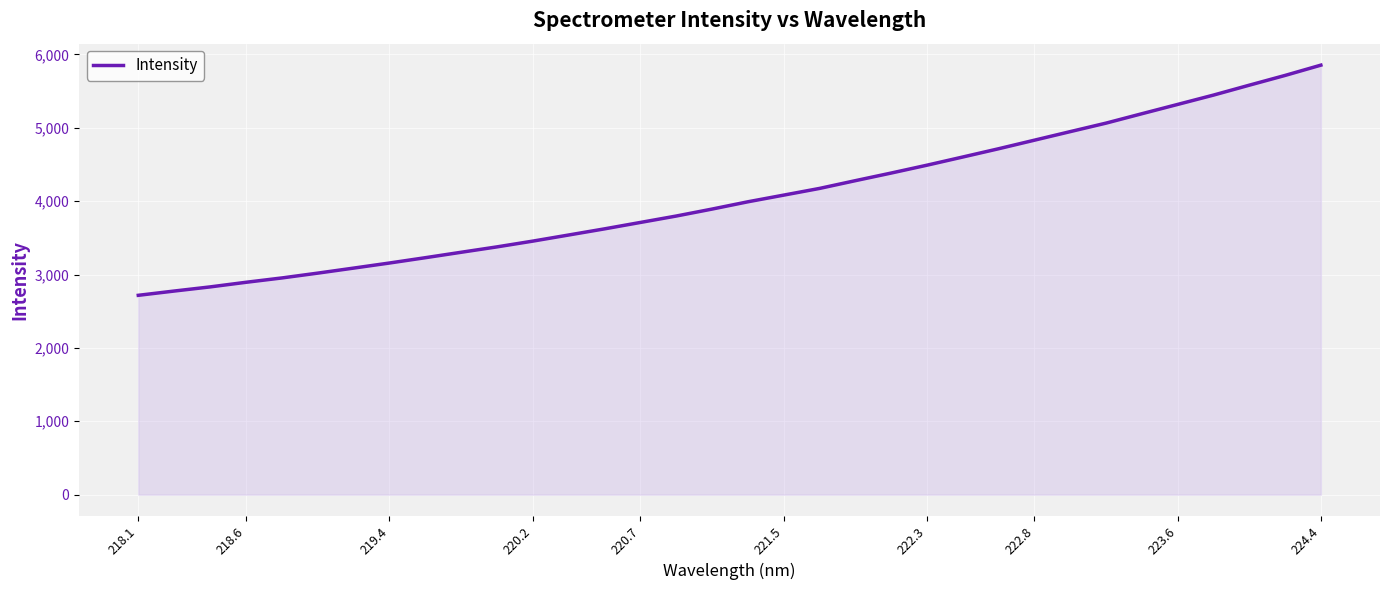

What is the difference between the maximum and minimum values?

3136.9